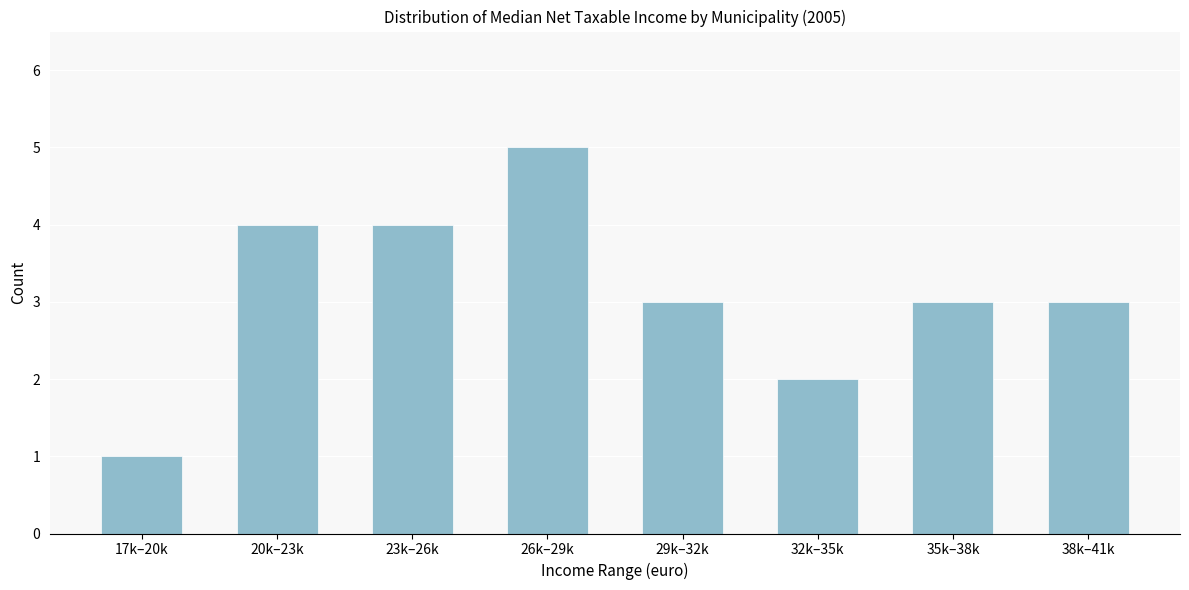

Reading right to left, transcribe all the data shown in this chart.

3	3	2	3	5	4	4	1